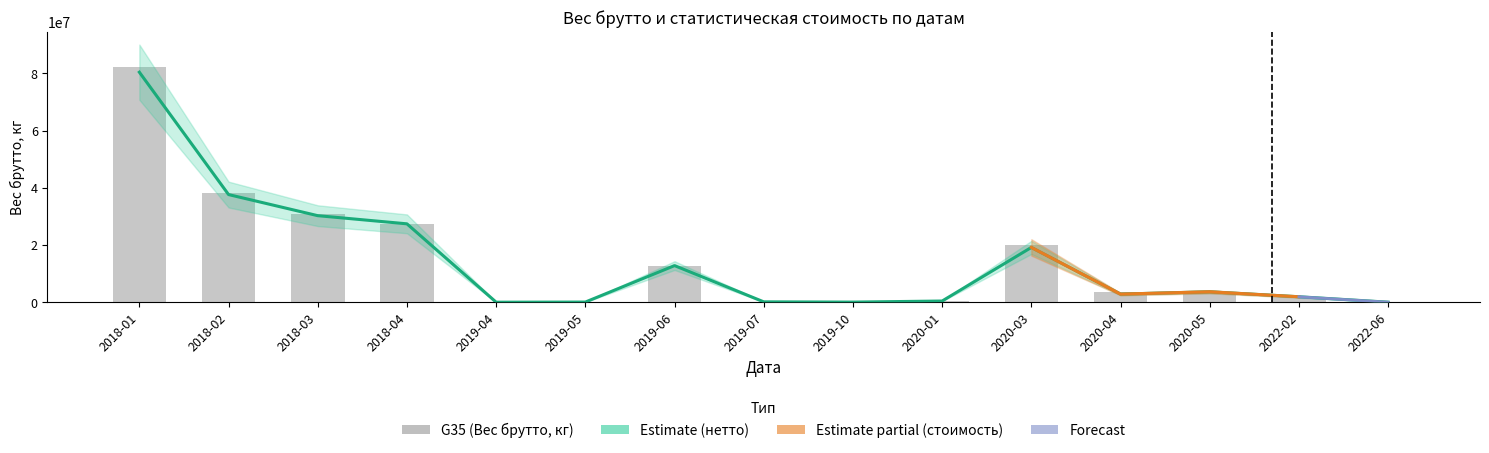

The G38 (Вес нетто, кг) series shows 73054 at 2019-10. True or false?

False